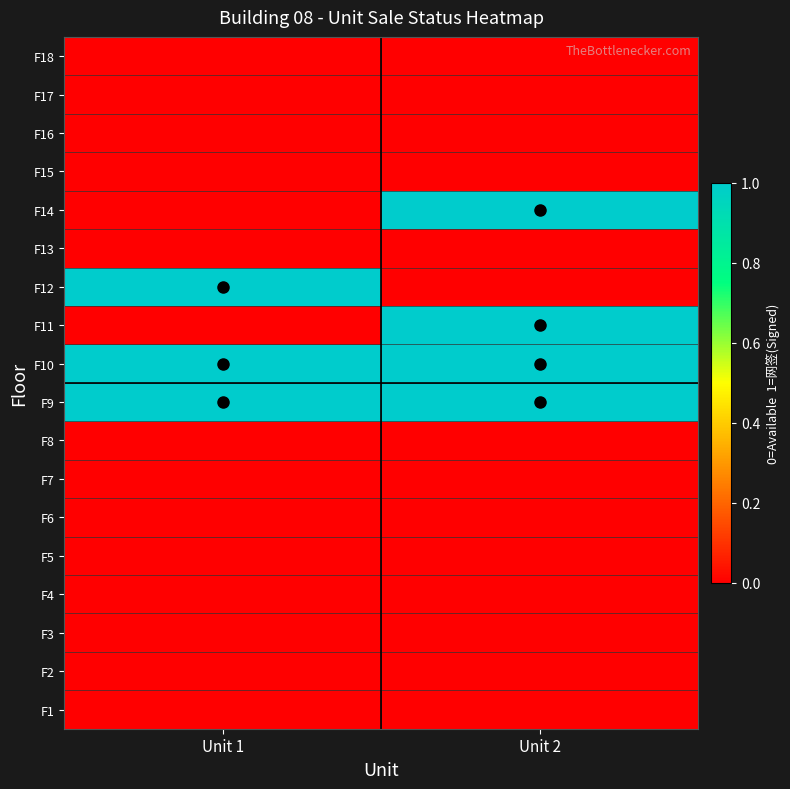

Rank the series at Unit 1 from highest to lowest value.

F9, F10, F12, F1, F2, F3, F4, F5, F6, F7, F8, F11, F13, F14, F15, F16, F17, F18